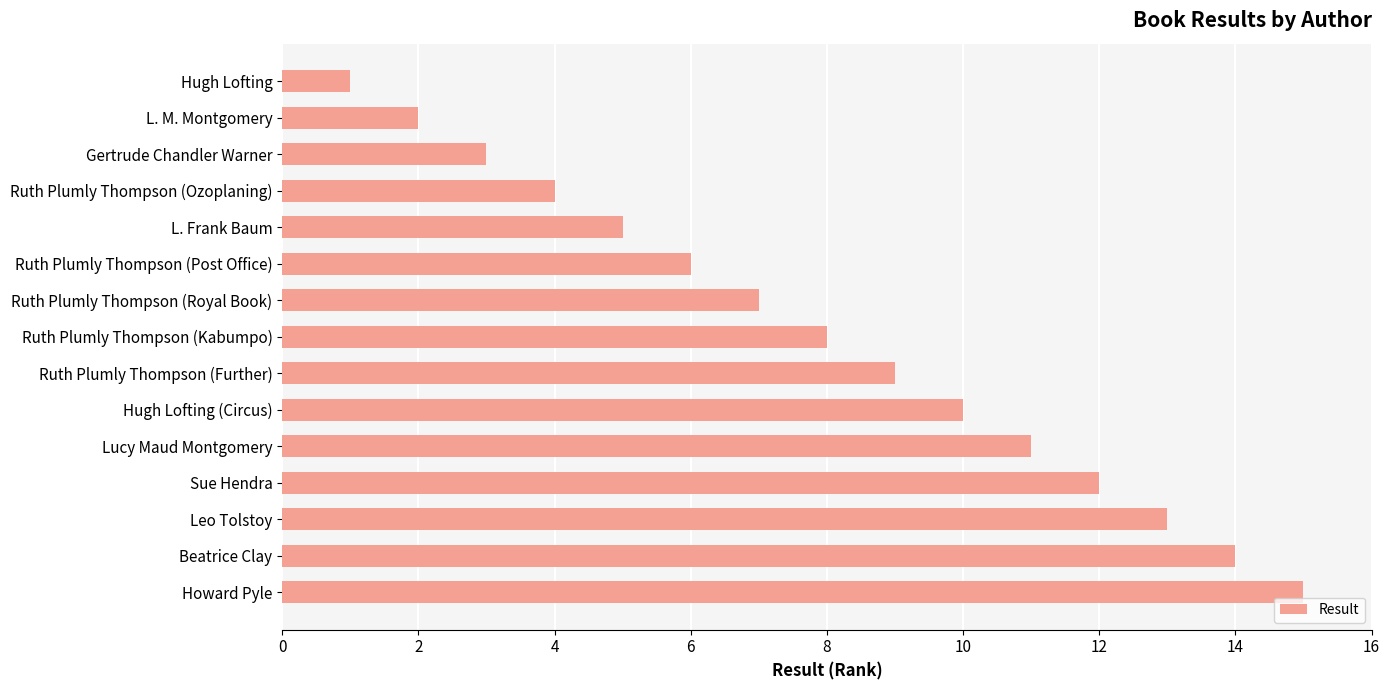

List the labels in order of value, smallest first.

Hugh Lofting, L. M. Montgomery, Gertrude Chandler Warner, Ruth Plumly Thompson (Ozoplaning), L. Frank Baum, Ruth Plumly Thompson (Post Office), Ruth Plumly Thompson (Royal Book), Ruth Plumly Thompson (Kabumpo), Ruth Plumly Thompson (Further), Hugh Lofting (Circus), Lucy Maud Montgomery, Sue Hendra, Leo Tolstoy, Beatrice Clay, Howard Pyle